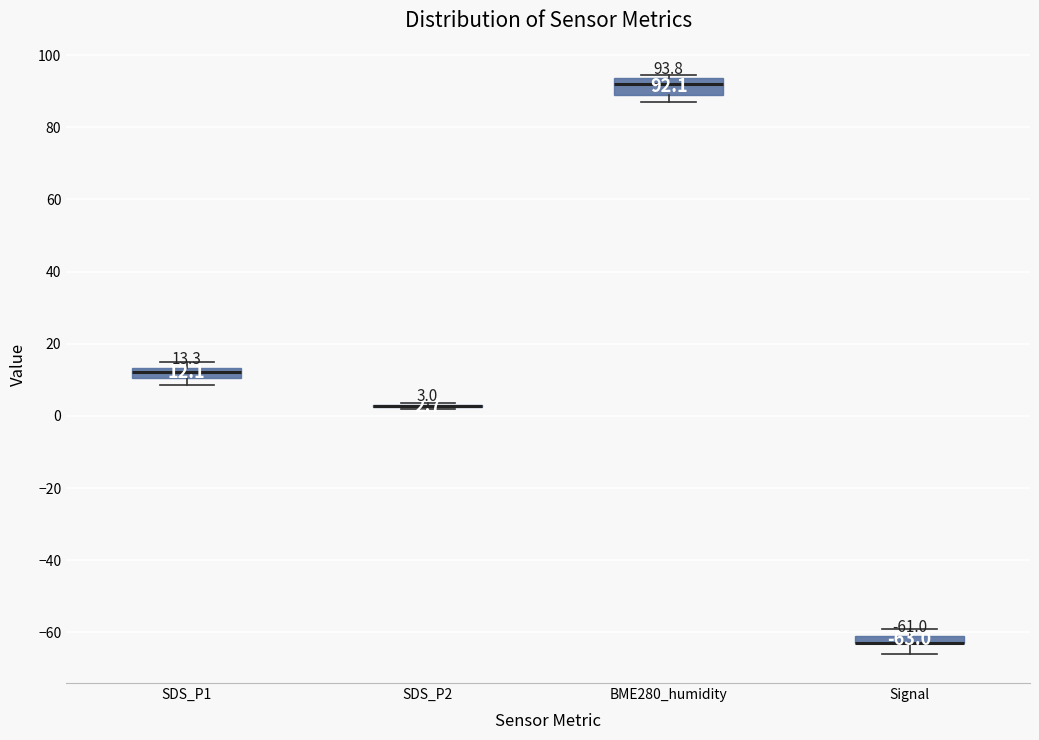

Which box is the tallest, from its lower edge to its upper edge?

BME280_humidity